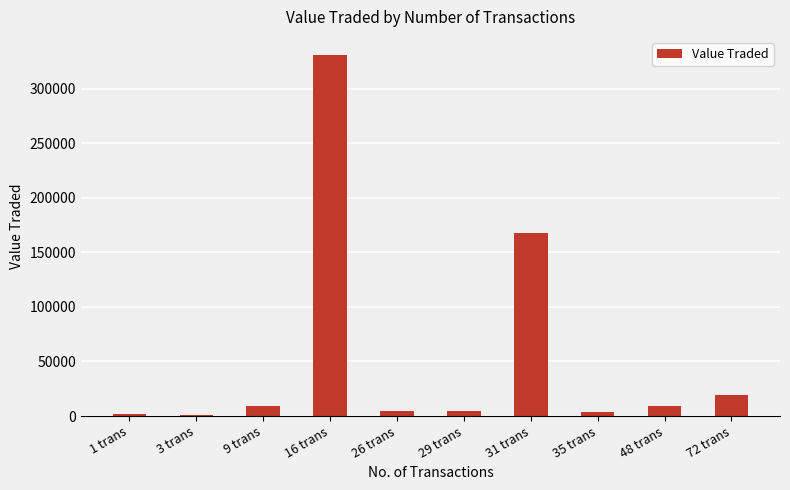

True or false: the data shows 167750 at 31 trans.

True